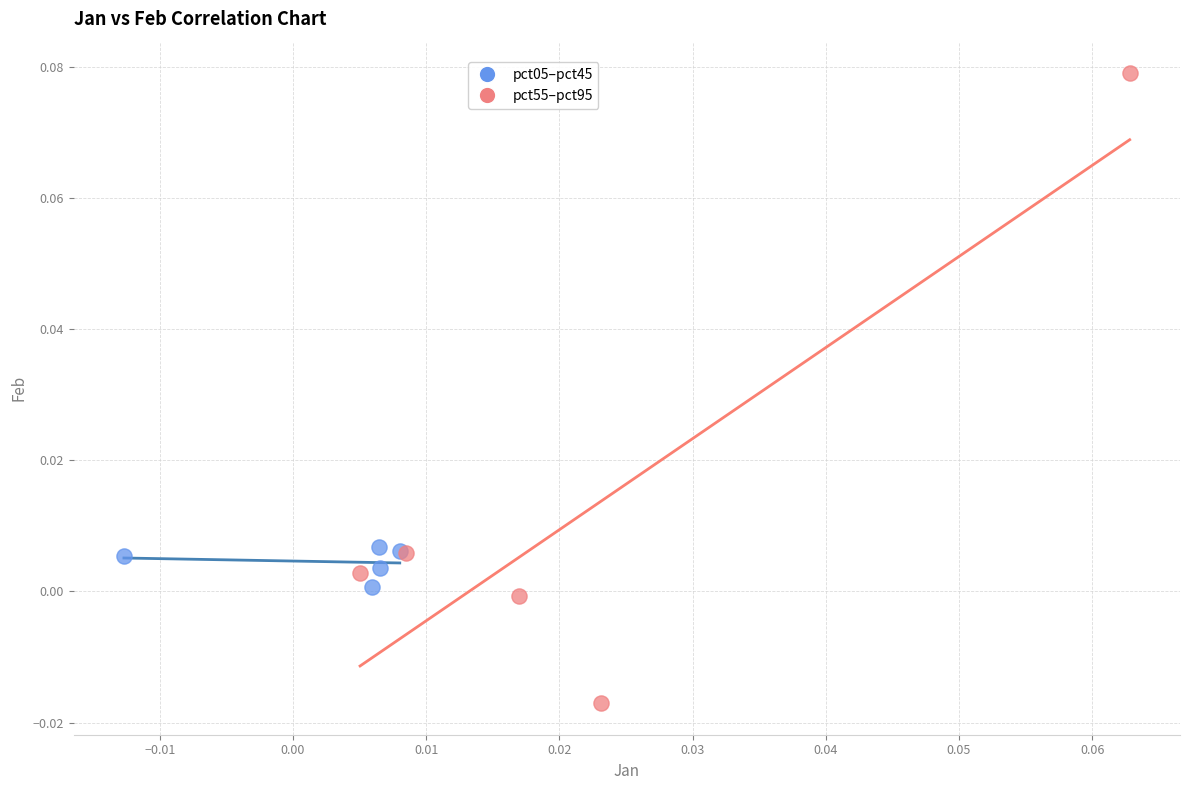

Which series reaches the minimum Y coordinate?

pct55–pct95